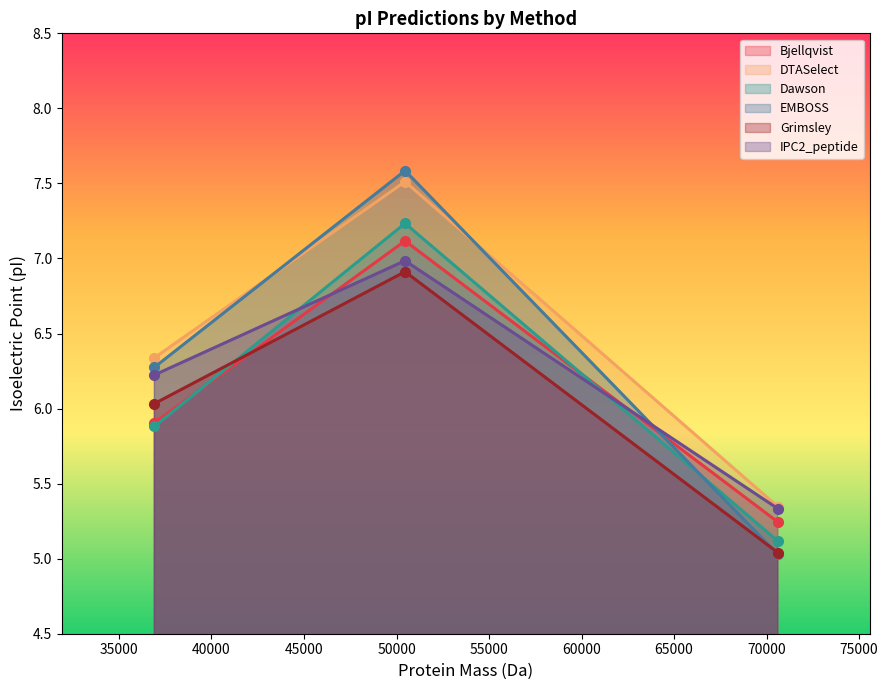

Count the number of categories in the chart.

3